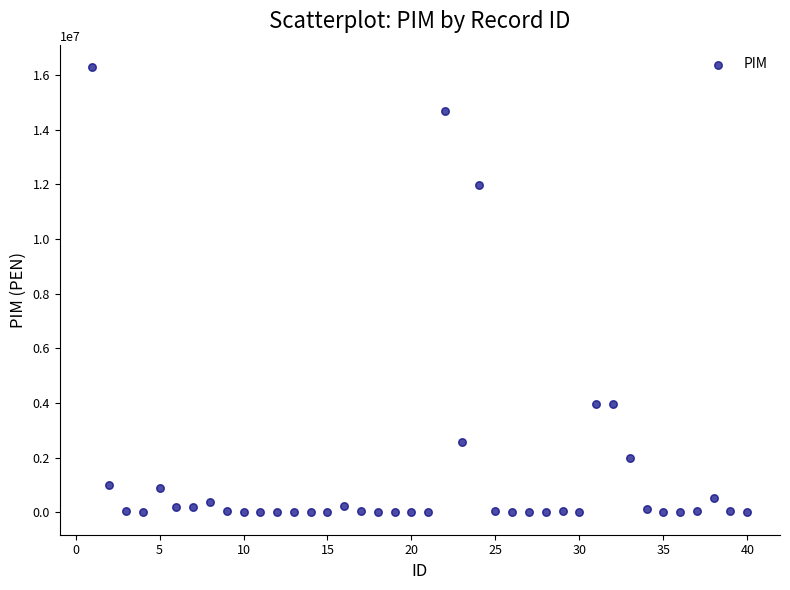

What is the range of X values (max minus min)?

39